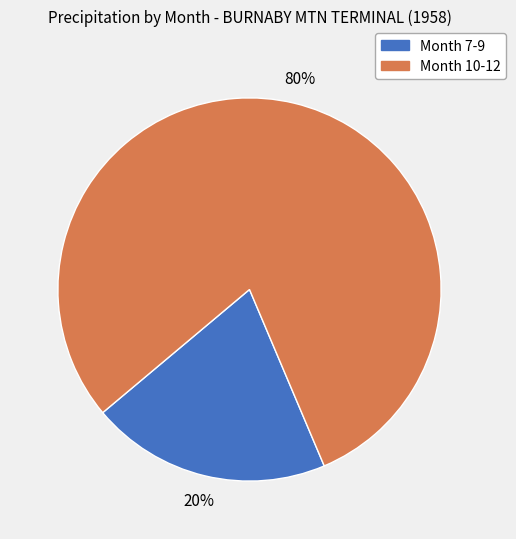

Is there any slice that represents more than half of the pie?

Yes